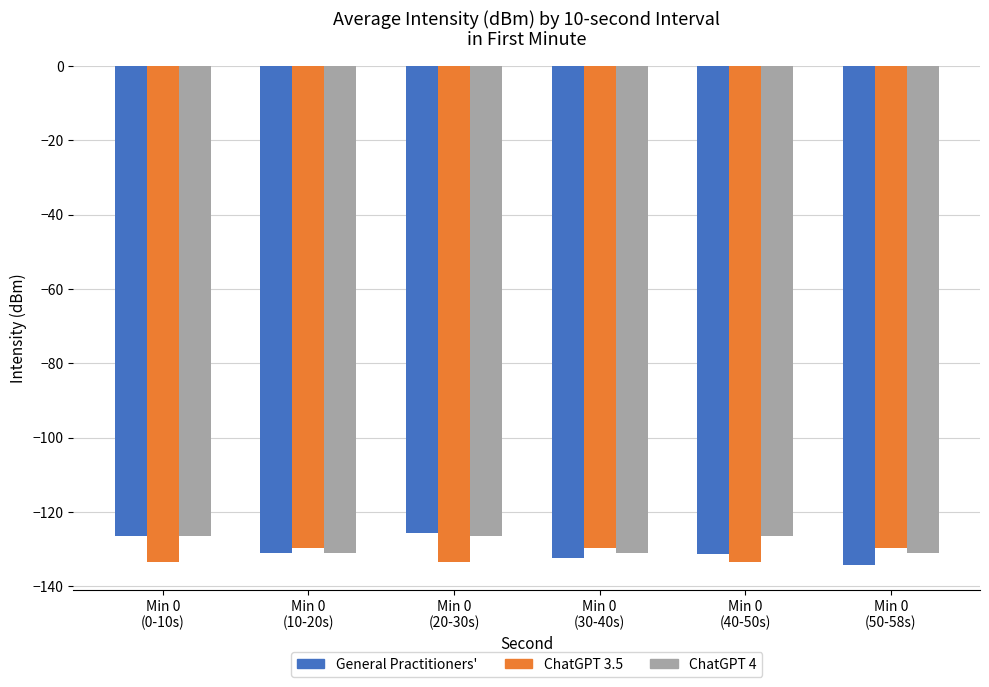

What is the difference between the second highest and minimum values in the General Practitioners' series?

7.7